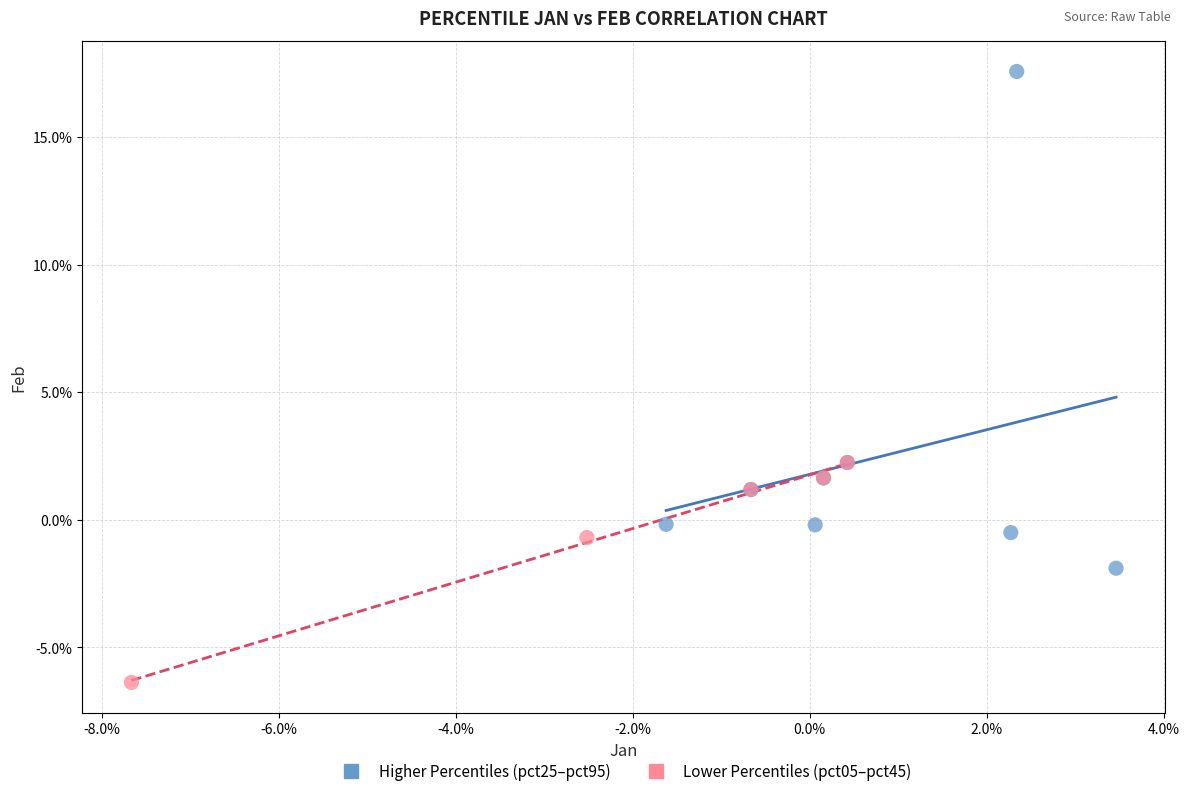

What are all the series names shown in the legend?

Higher Percentiles (pct25–pct95), Lower Percentiles (pct05–pct45)